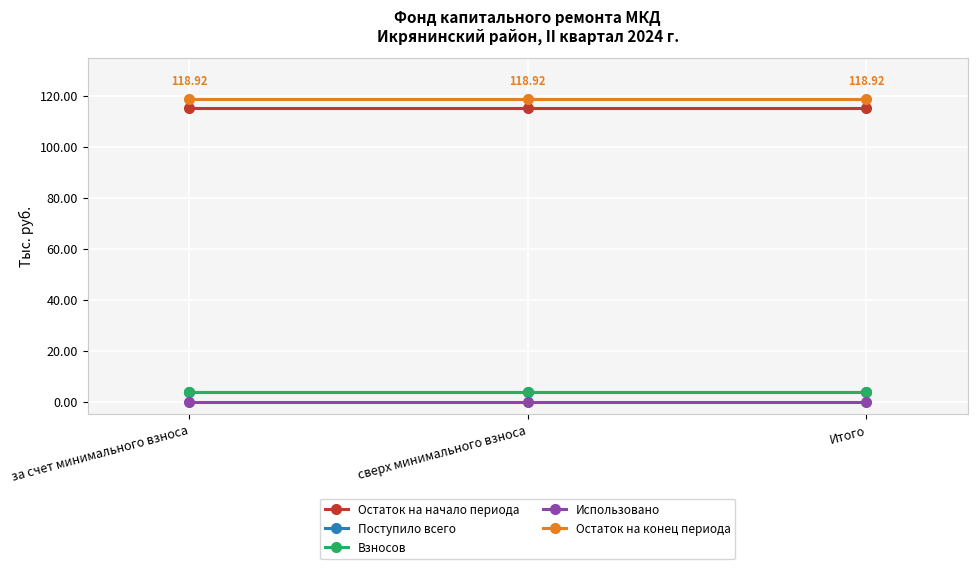

At which category does the chart reach its minimum across all series?

за счет минимального взноса